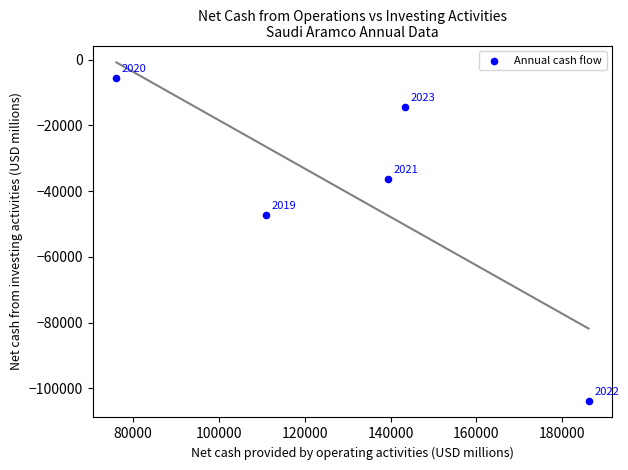

What Y value in the scatter plot is closest to -54654?

-47239